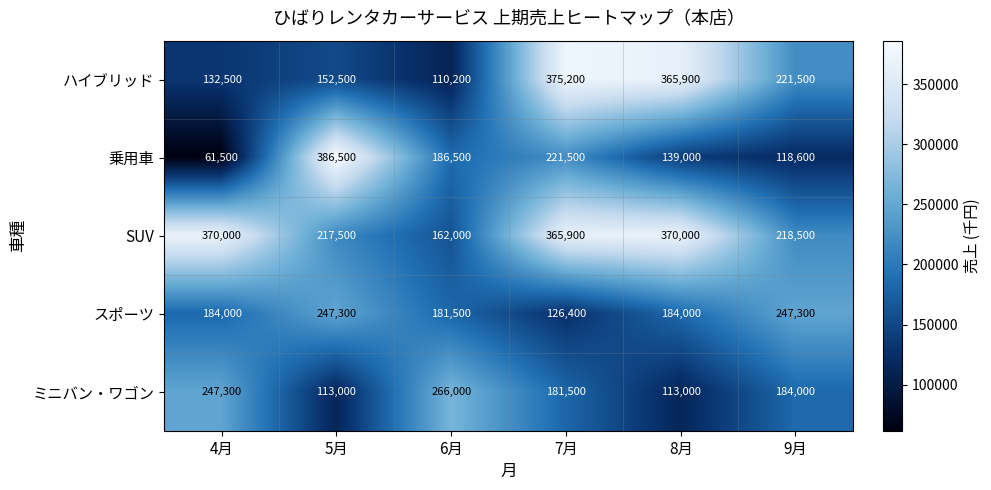

Between 6月 and 9月, which series saw the biggest shift?

ハイブリッド